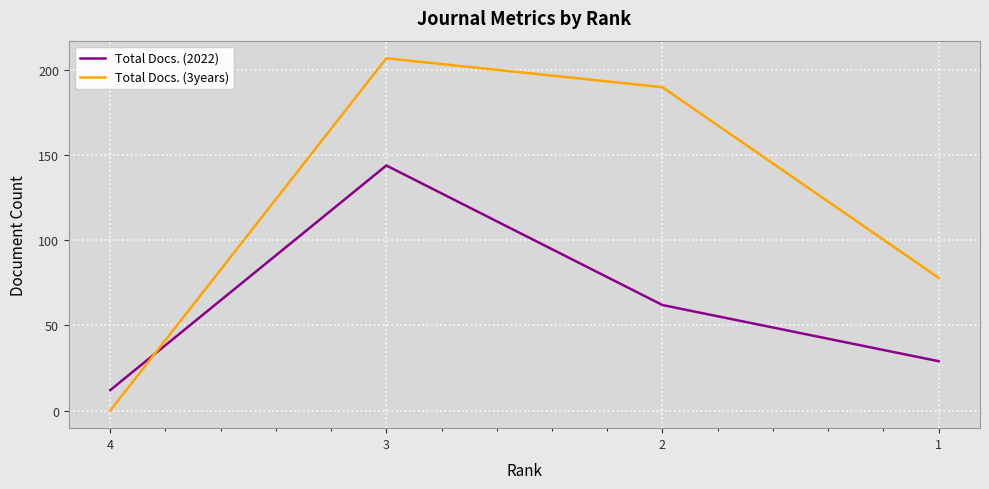

At which label does Total Docs. (3years) reach its minimum?

4